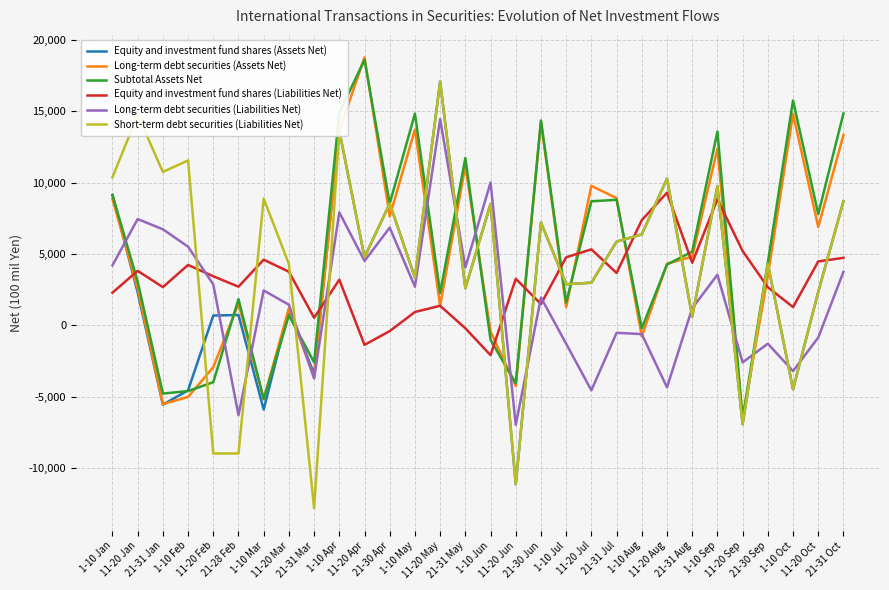

What is the smallest value displayed?

-12822